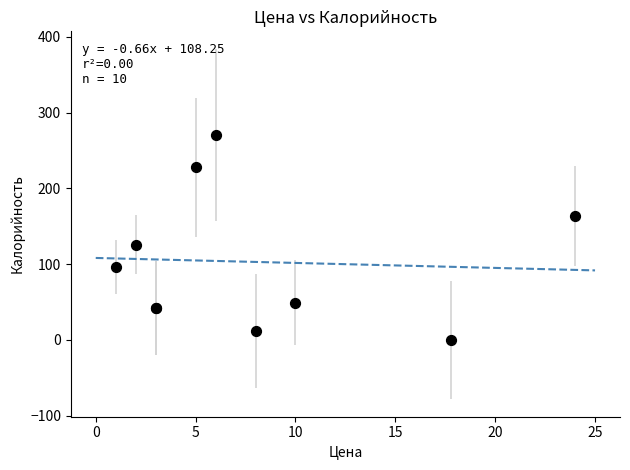

What Y value in the scatter plot is closest to 135?

126